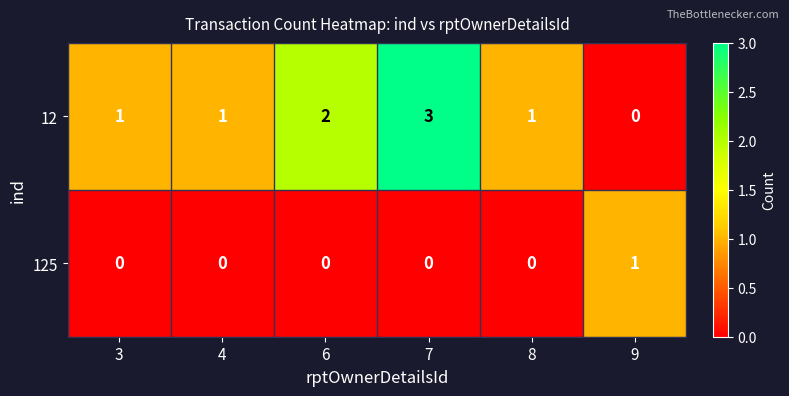

Which category has the highest value in the 12 series?

7